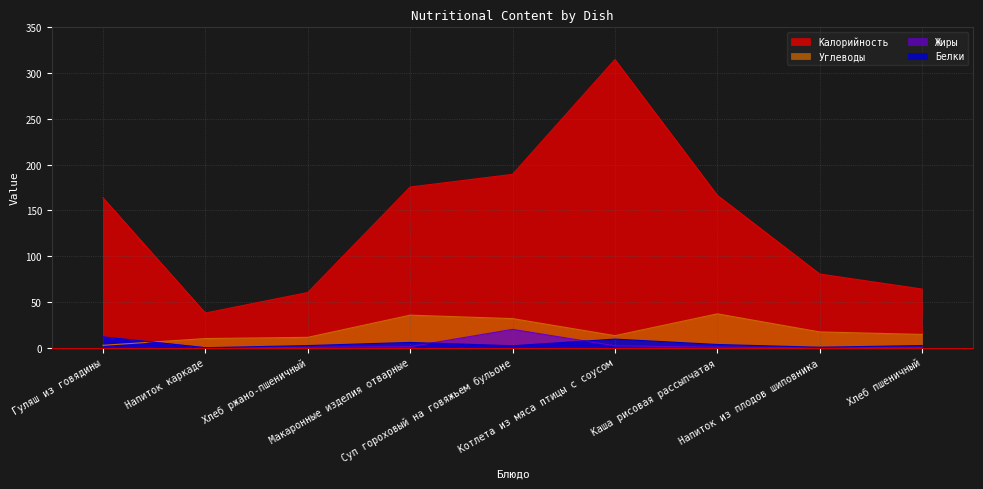

Which series has the widest spread of values?

Калорийность